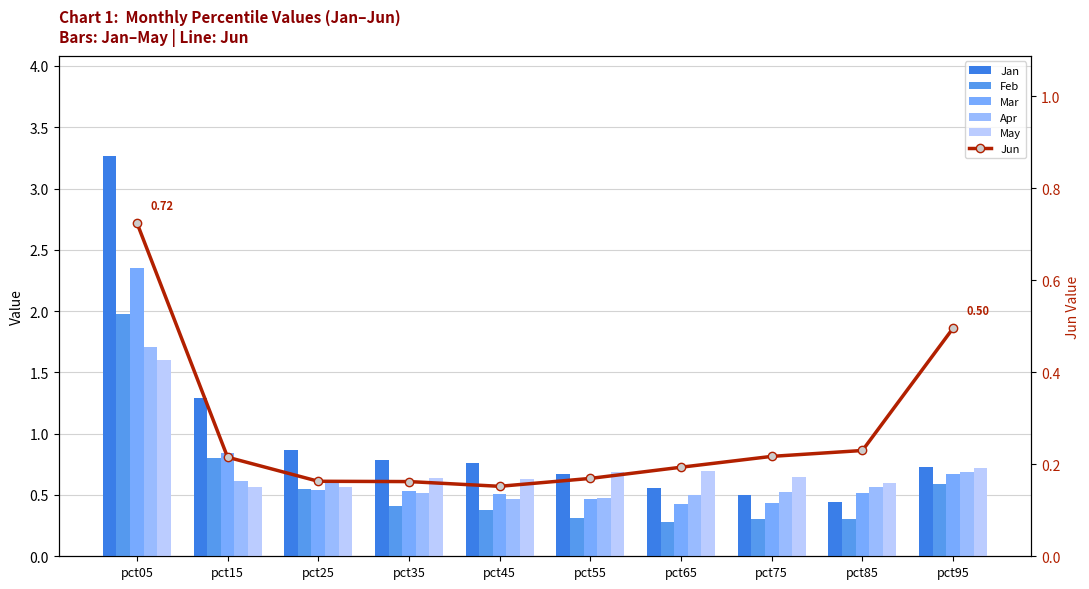

What is the difference between the maximum and minimum values in the Mar series?

1.9